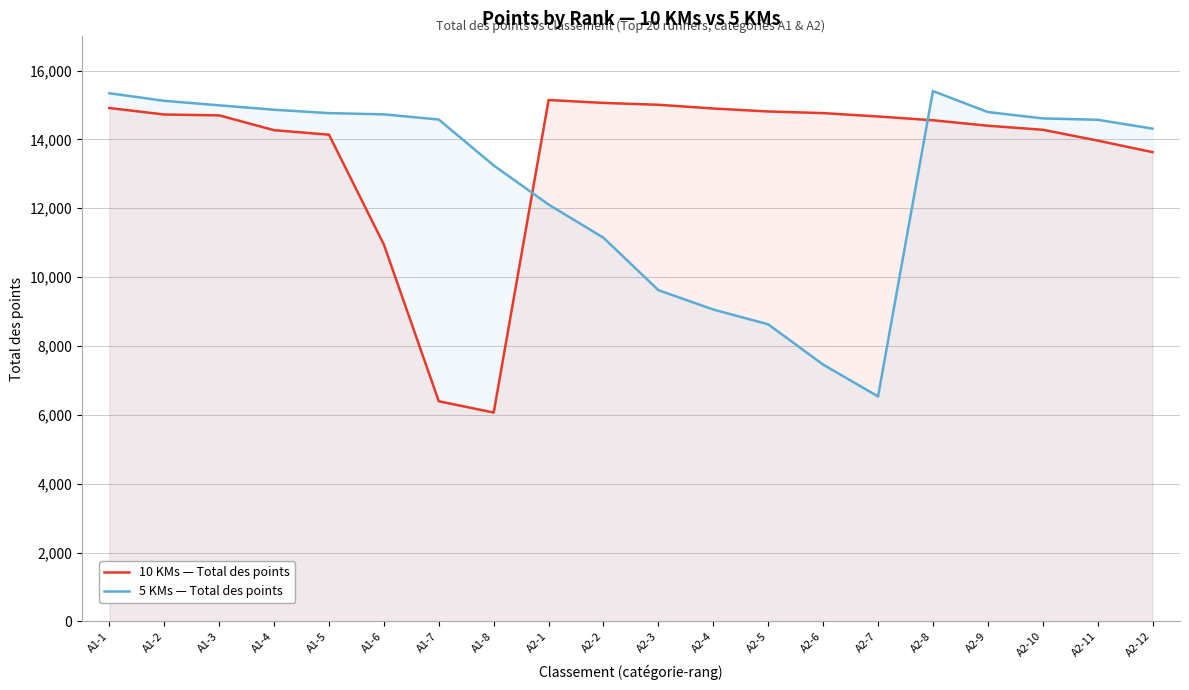

Reading left to right, what are all the values shown in this chart?

10 KMs — Total des points: A1-1=14912	A1-2=14723	A1-3=14698	A1-4=14268	A1-5=14137	A1-6=10945	A1-7=6395	A1-8=6067	A2-1=15144	A2-2=15060	A2-3=15006	A2-4=14898	A2-5=14811	A2-6=14764	A2-7=14666	A2-8=14556	A2-9=14397	A2-10=14280	A2-11=13966	A2-12=13630
5 KMs — Total des points: A1-1=15341	A1-2=15120	A1-3=14990	A1-4=14862	A1-5=14763	A1-6=14728	A1-7=14577	A1-8=13244	A2-1=12108	A2-2=11144	A2-3=9621	A2-4=9059	A2-5=8629	A2-6=7460	A2-7=6535	A2-8=15404	A2-9=14795	A2-10=14610	A2-11=14570	A2-12=14313